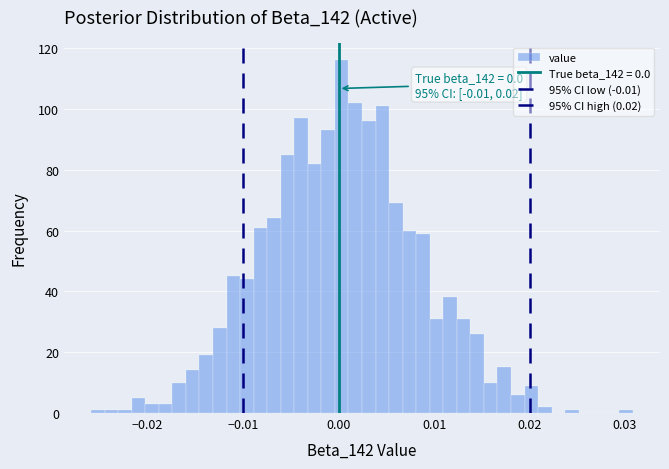

Around what value on the x-axis is the tallest bar? Give the approximate position of its centre, as read against the axis.

0.000